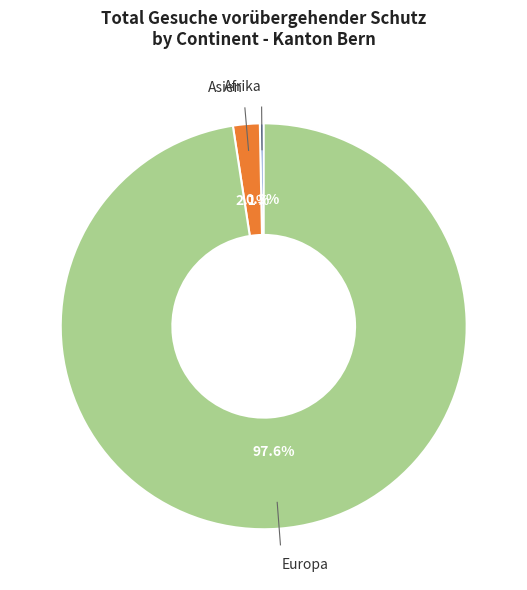

How many slices are in this pie chart?

3